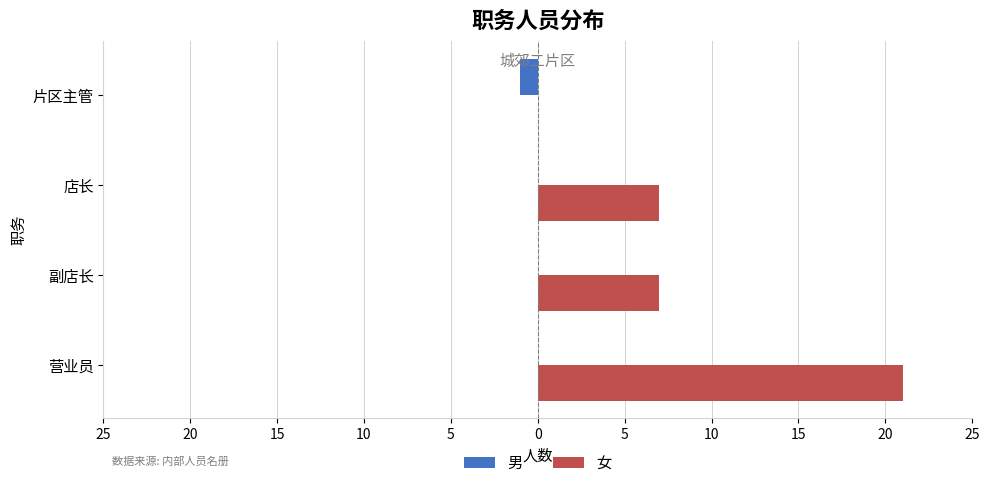

What are all the series names shown in the legend?

男, 女